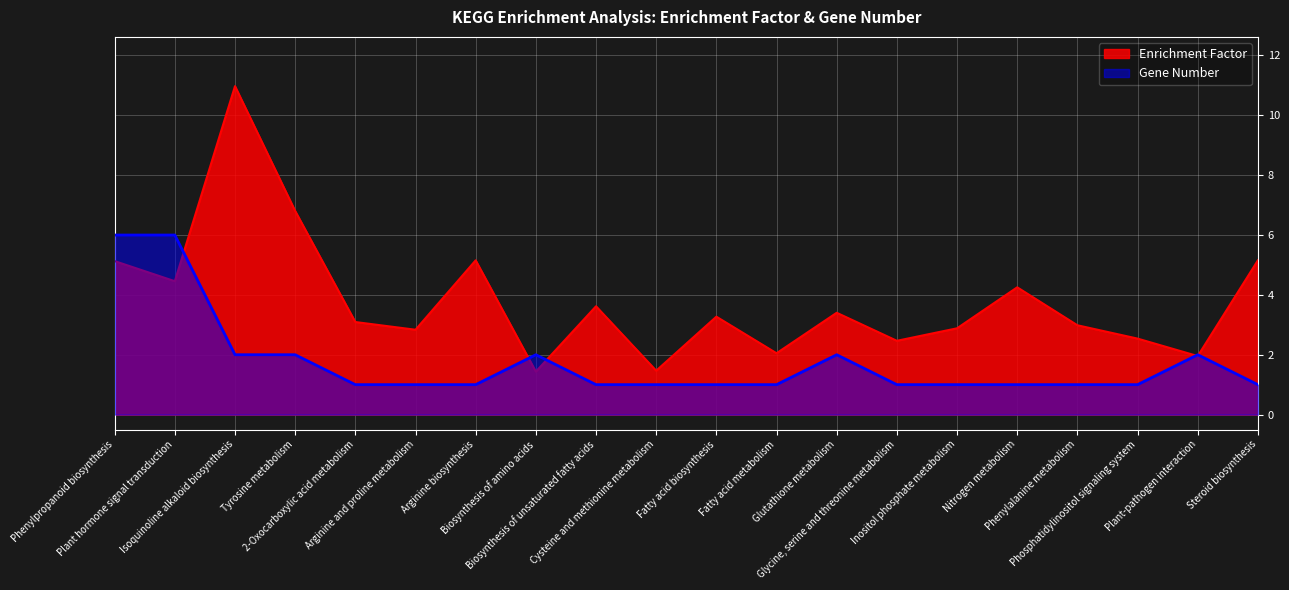

At which category does Enrichment Factor reach its first local valley?

Plant hormone signal transduction